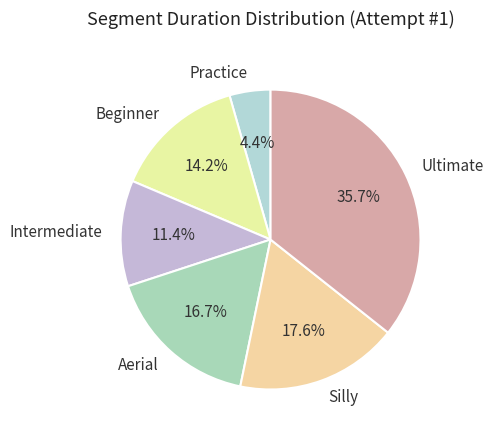

To the nearest percent, what is the average slice percentage?

17%